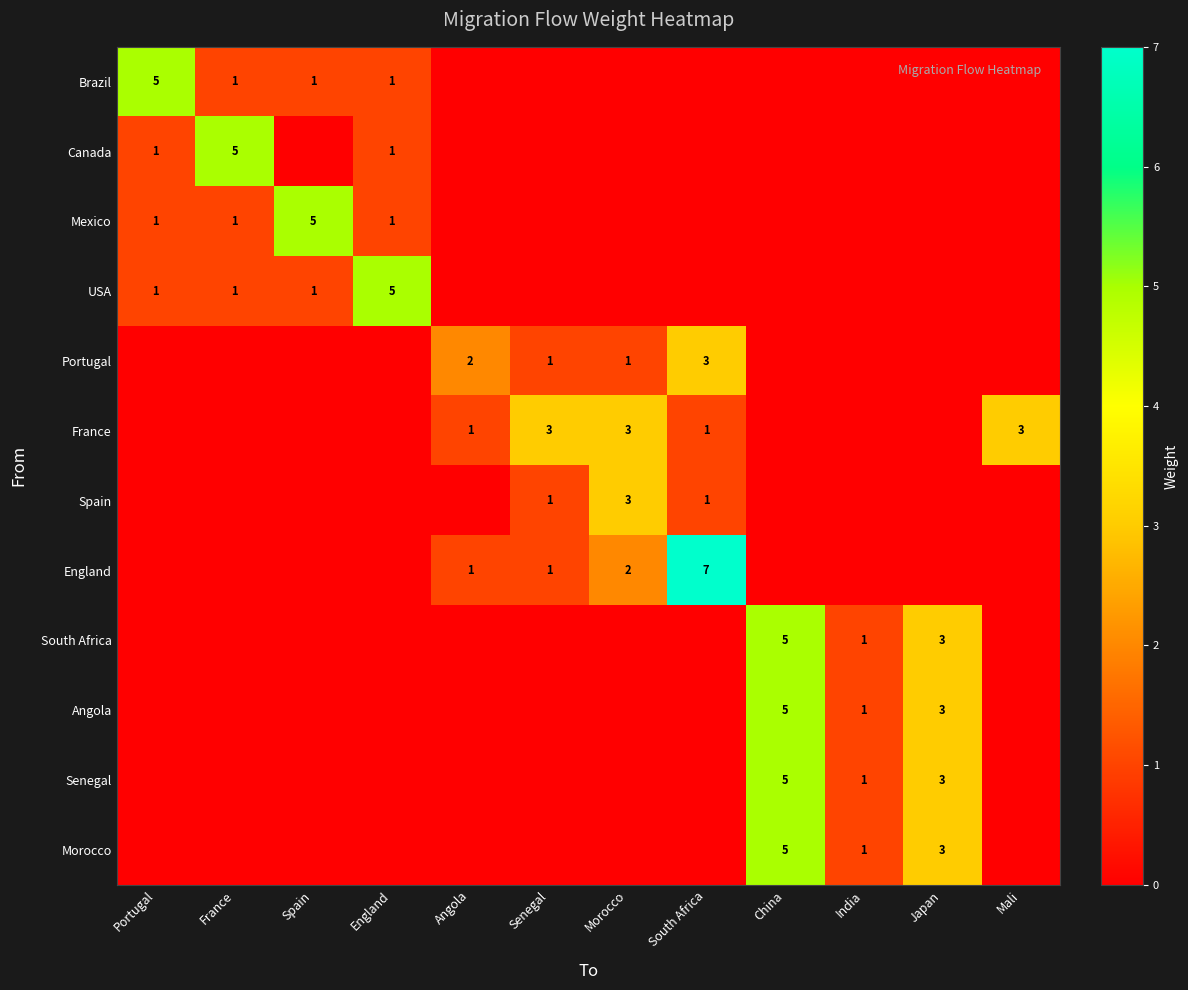

Is it true that Canada equals 2 at England?

False